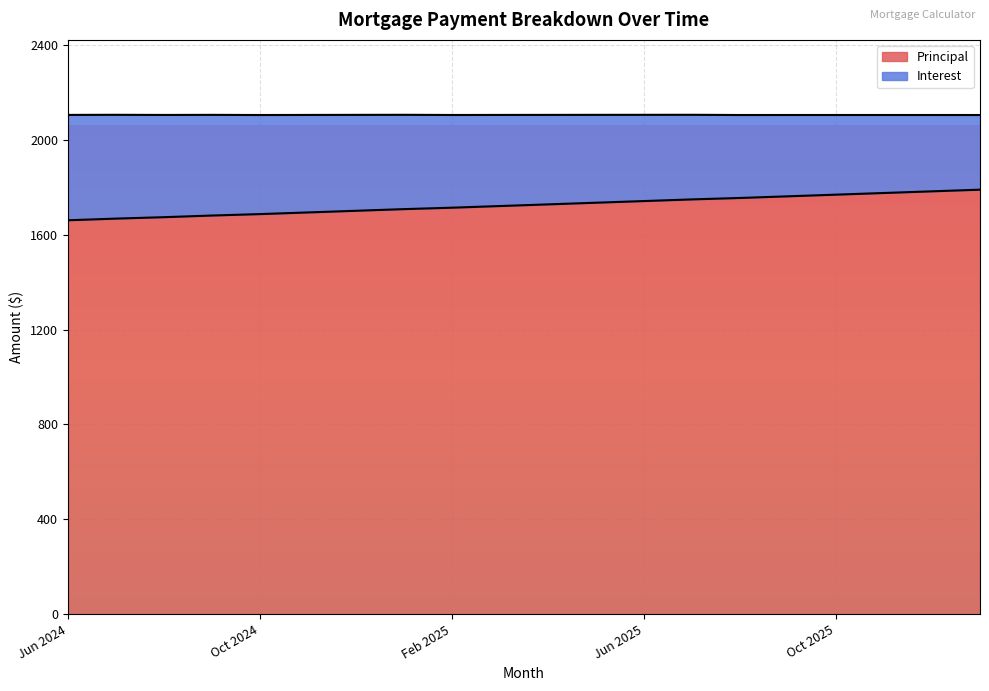

The value at Oct 2024 is 919. True or false?

False